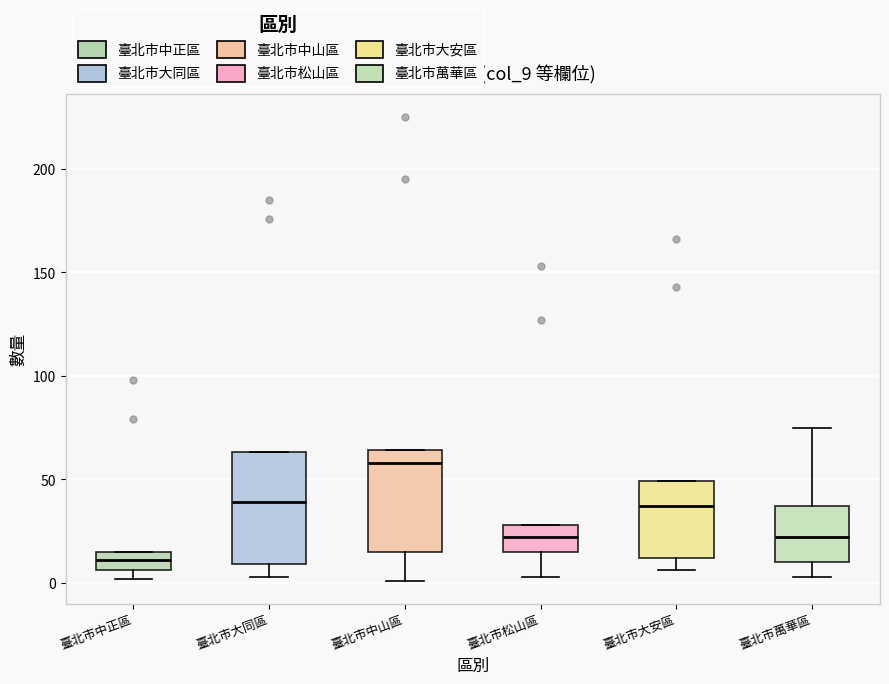

Reading left to right, transcribe this box plot: for each box, give where its median line is, the range the box spans, and where its two whiskers end, as read against the y-axis. The values are not printed on the chart, so give them approximately, as read against the axis.

臺北市中正區: median 10, box 5 to 15, whiskers 0 to 15
臺北市大同區: median 40, box 10 to 65, whiskers 5 to 65
臺北市中山區: median 60, box 15 to 65, whiskers 0 to 65
臺北市松山區: median 20, box 15 to 30, whiskers 5 to 30
臺北市大安區: median 35, box 10 to 50, whiskers 5 to 50
臺北市萬華區: median 20, box 10 to 35, whiskers 5 to 75